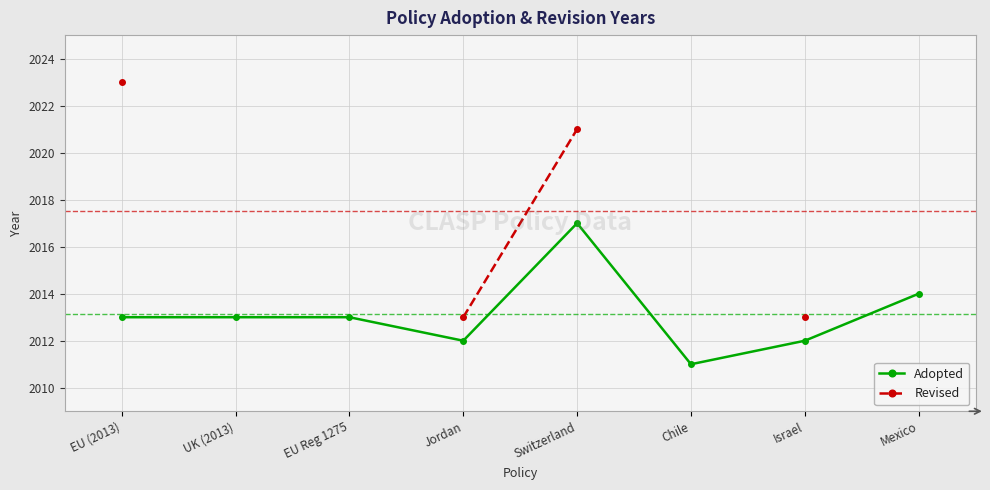

Rank the series at Switzerland from lowest to highest value.

Adopted, Revised